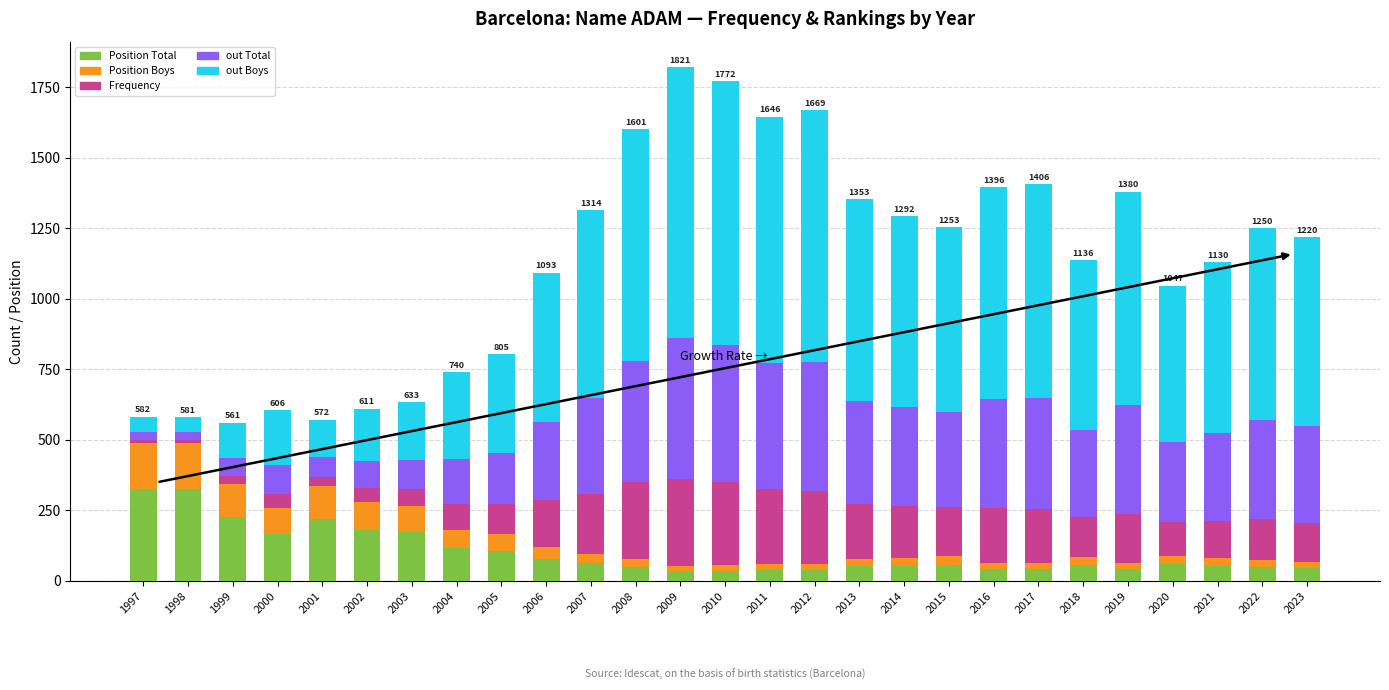

What is the maximum value for Position Total?

324